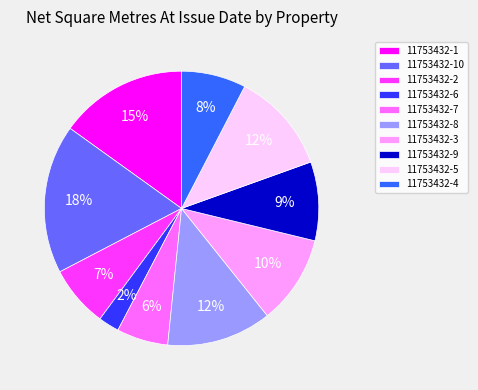

What percentage is the 11753432-3 slice, to the nearest percent?

10%